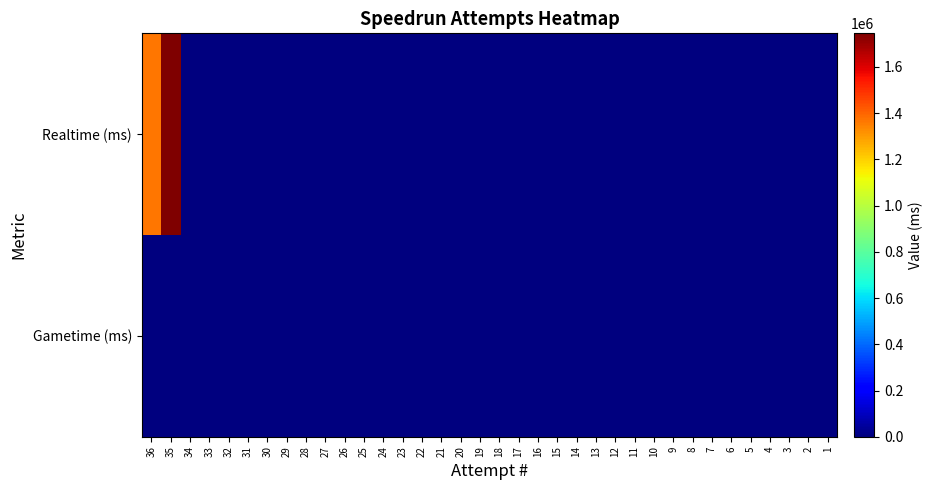

Rank the series by their average value, from highest to lowest.

Realtime (ms), Gametime (ms)